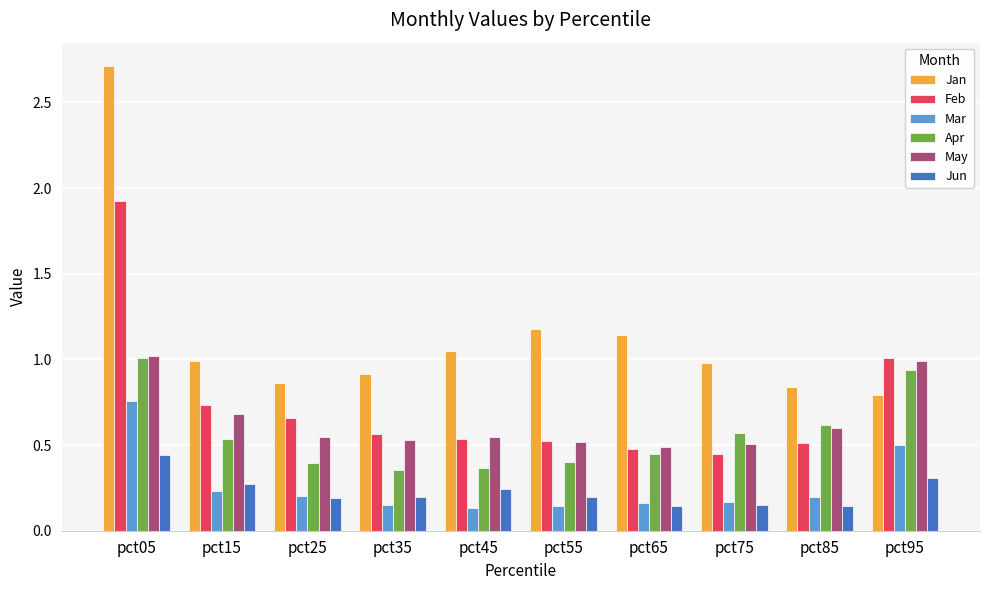

True or false: Jan has a value of 1.0 at pct15.

True